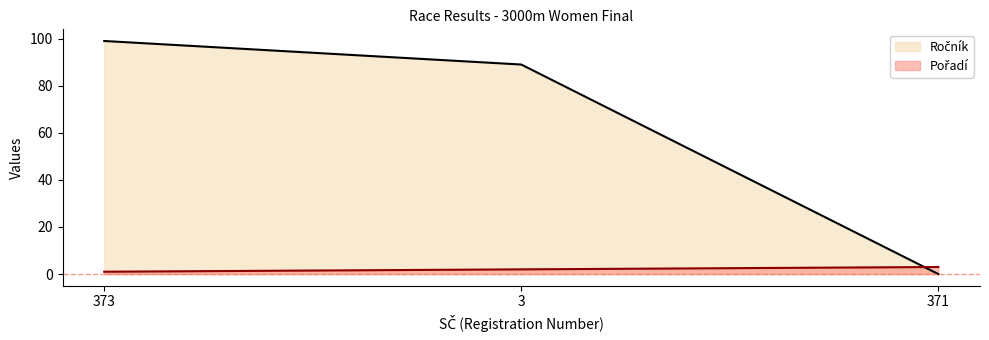

What is the greatest value displayed?

99